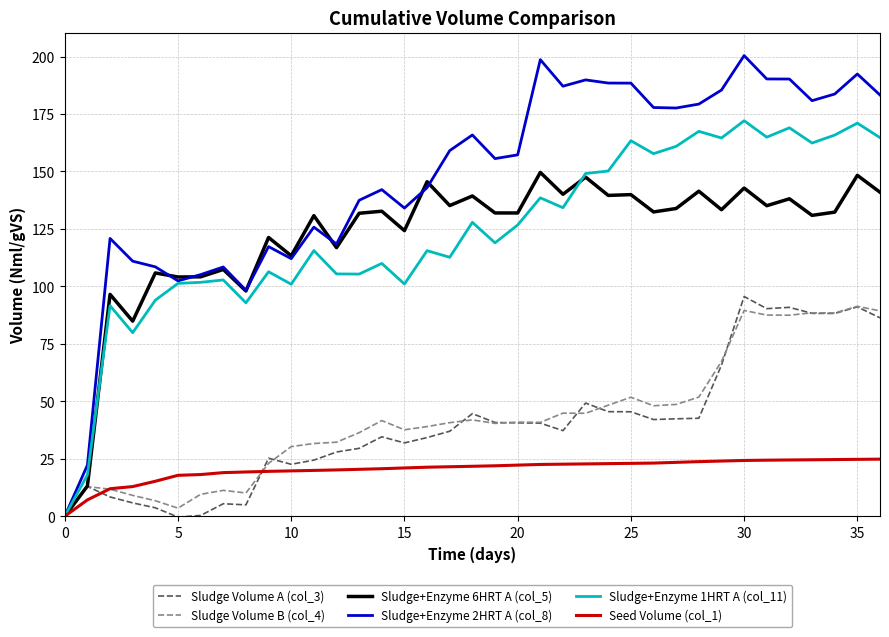

What is the difference between the maximum and second lowest values in the Sludge+Enzyme 1HRT A (col_11) series?

154.1